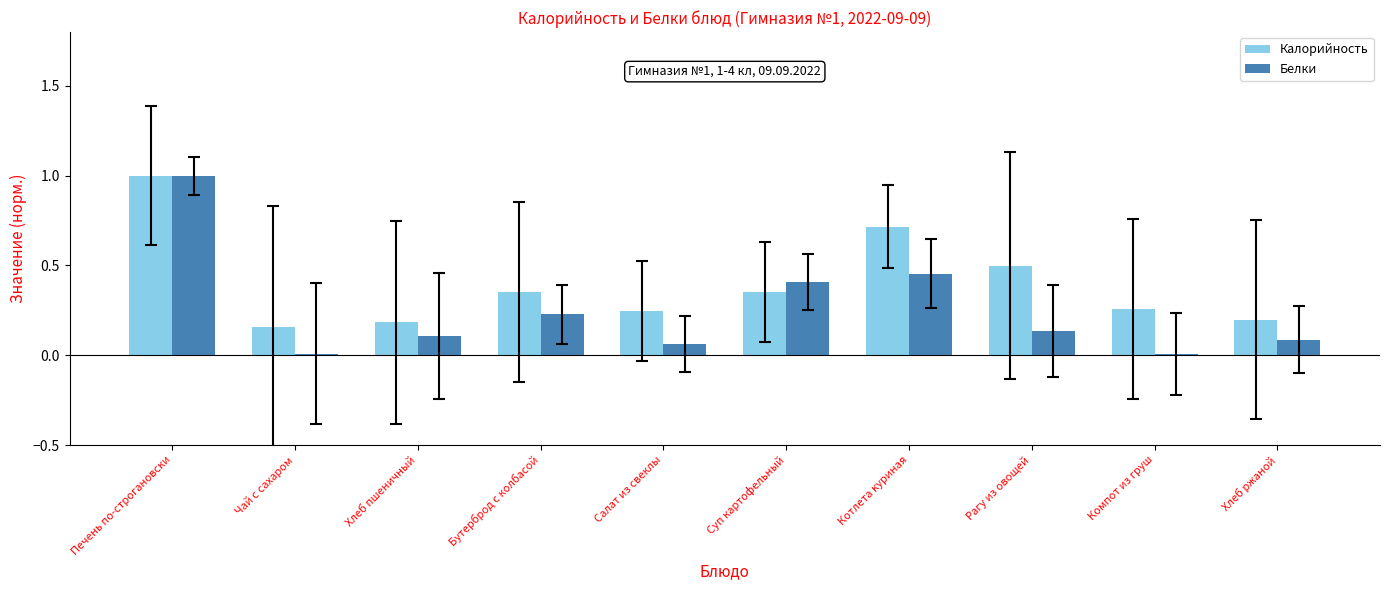

Is the value of Калорийность at Хлеб ржаной greater than the value of Белки at Суп картофельный?

No